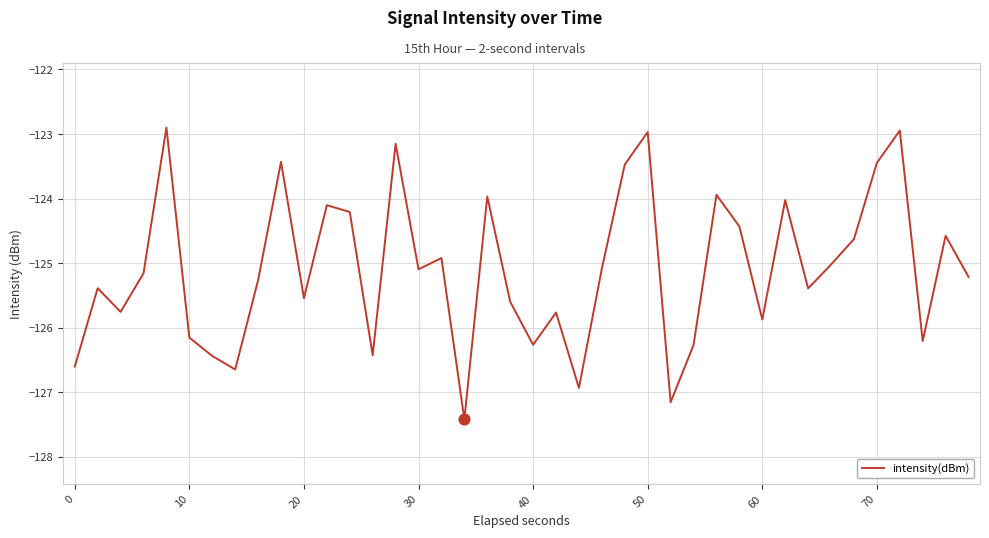

What is the minimum value shown in the chart?

-127.4